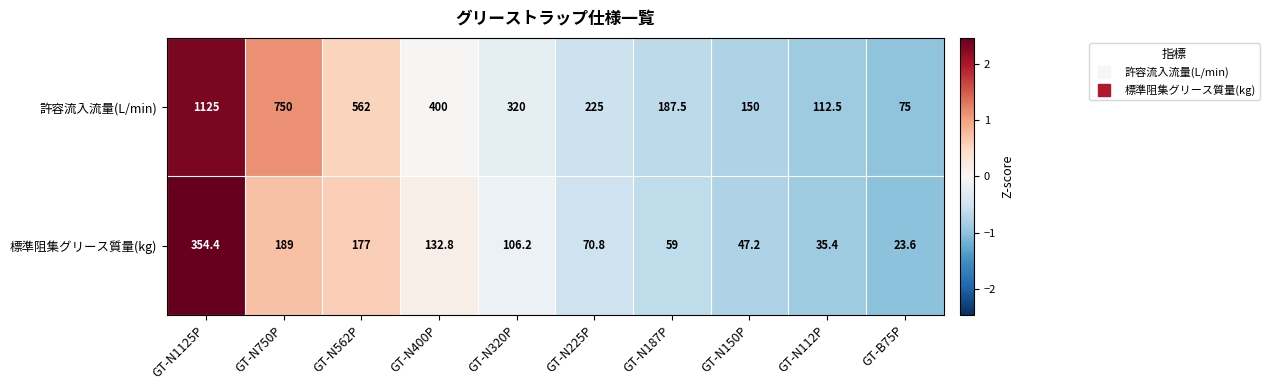

Rank the series at GT-N225P from highest to lowest value.

許容流入流量(L/min), 標準阻集グリース質量(kg)